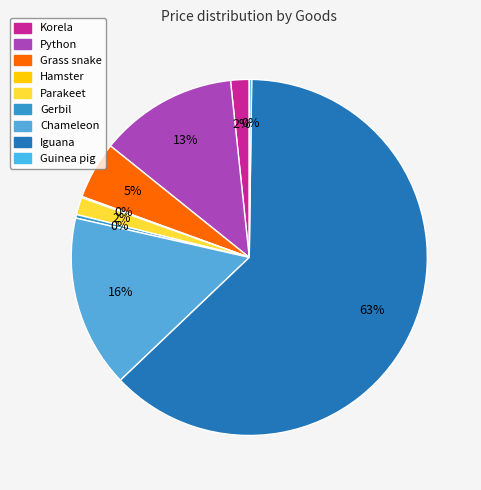

How many segments does this pie chart have?

9